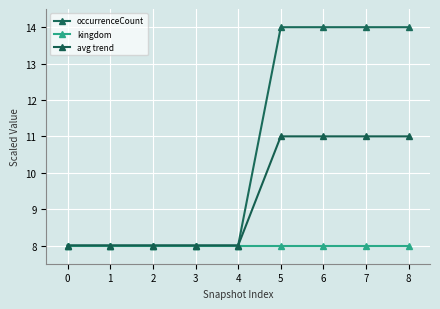

At which category is the sum across all series the highest?

5